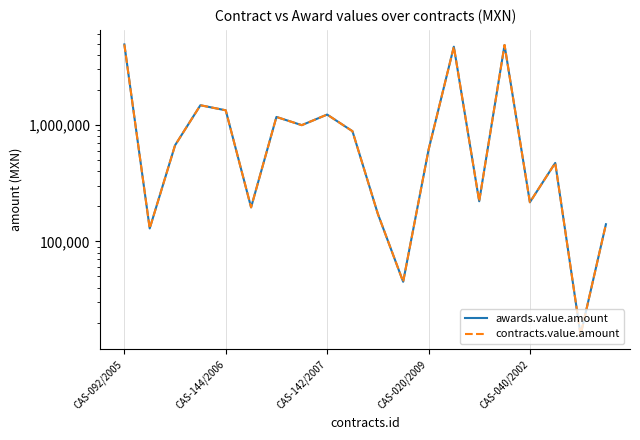

What position from the left is 10?

11